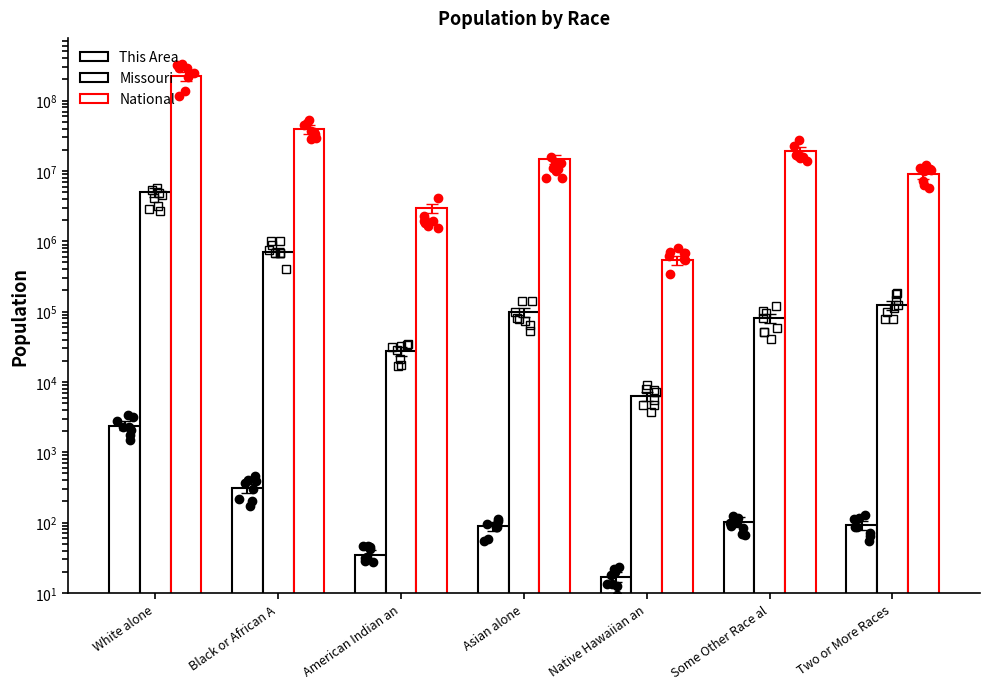

What are all the series names shown in the legend?

This Area, Missouri, National